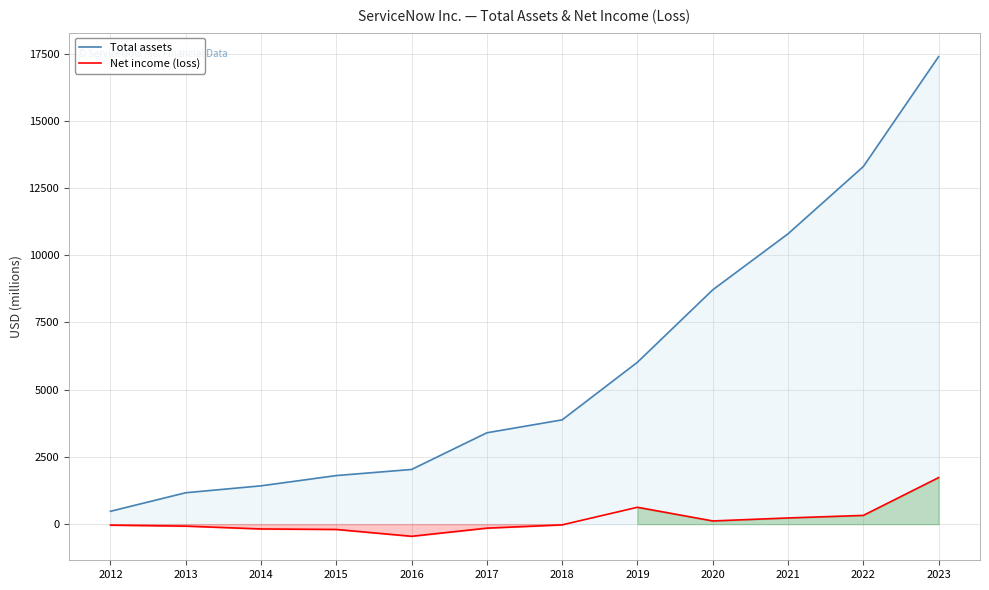

Reading left to right, extract all data points from this chart.

Total assets: 2012=478	2013=1168	2014=1425	2015=1807	2016=2034	2017=3398	2018=3879	2019=6022	2020=8715	2021=10798	2022=13299	2023=17387
Net income (loss): 2012=-37	2013=-74	2014=-179	2015=-198	2016=-452	2017=-149	2018=-27	2019=627	2020=119	2021=230	2022=325	2023=1731